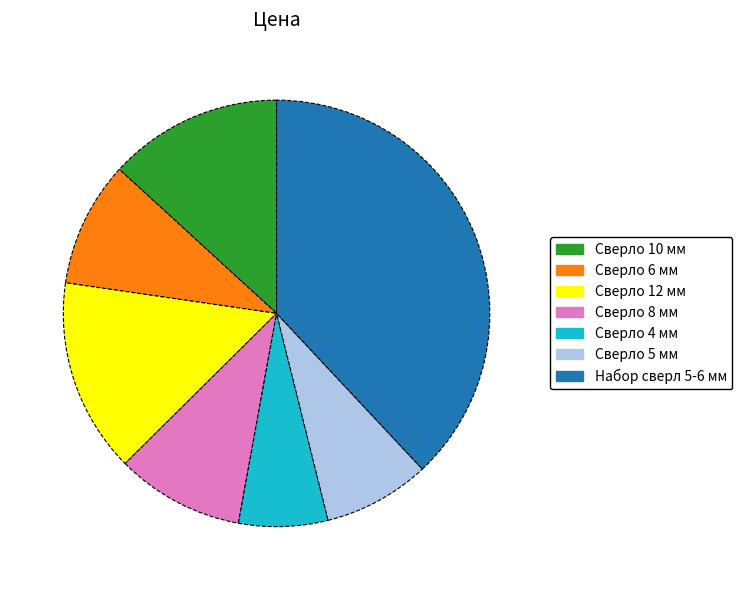

Is the sum of Сверло 6 мм and Сверло 12 мм greater than half?

No